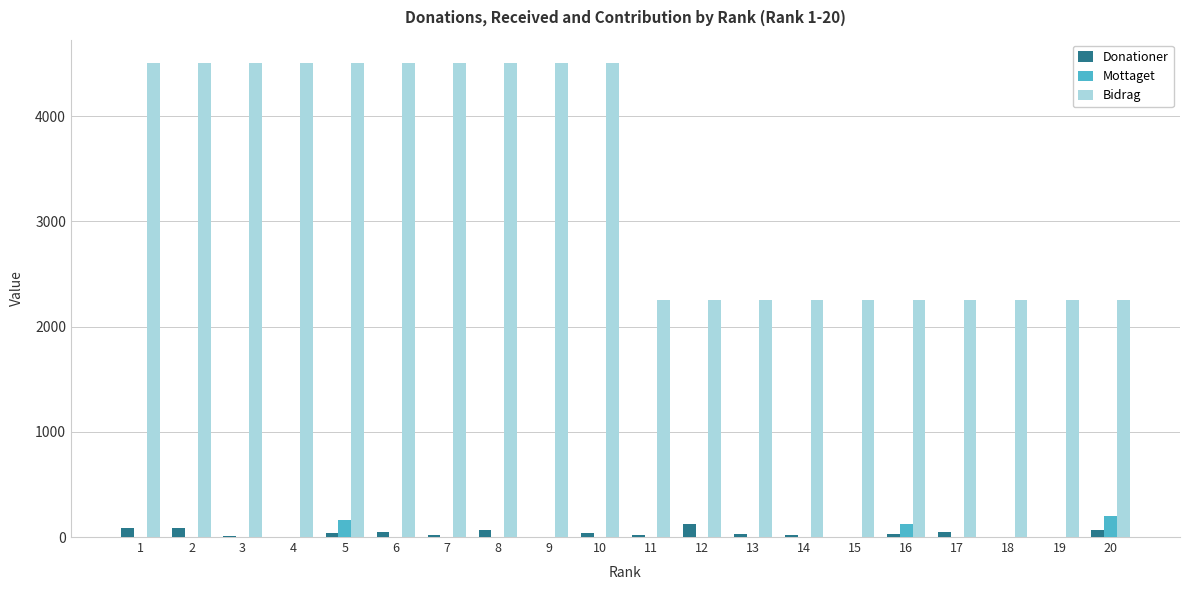

What is the spread (max minus min) of values at 10?

4500